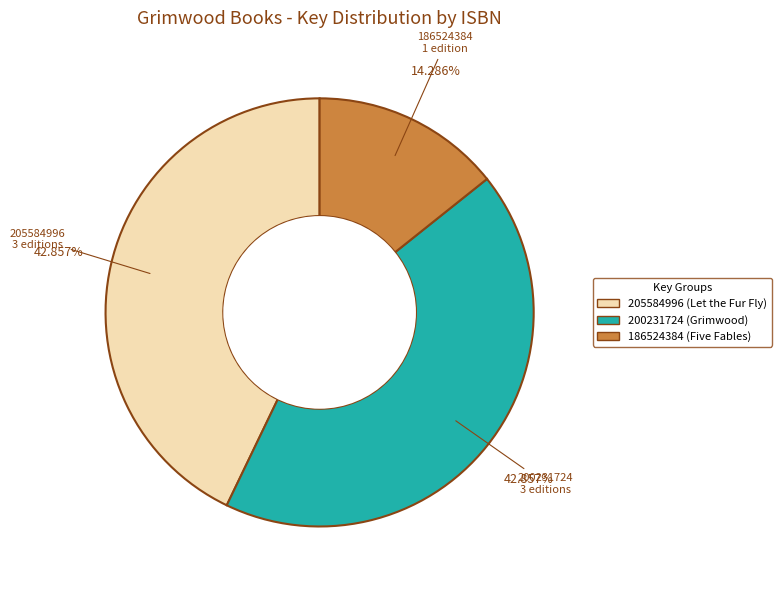

Is there any slice that represents more than half of the pie?

No